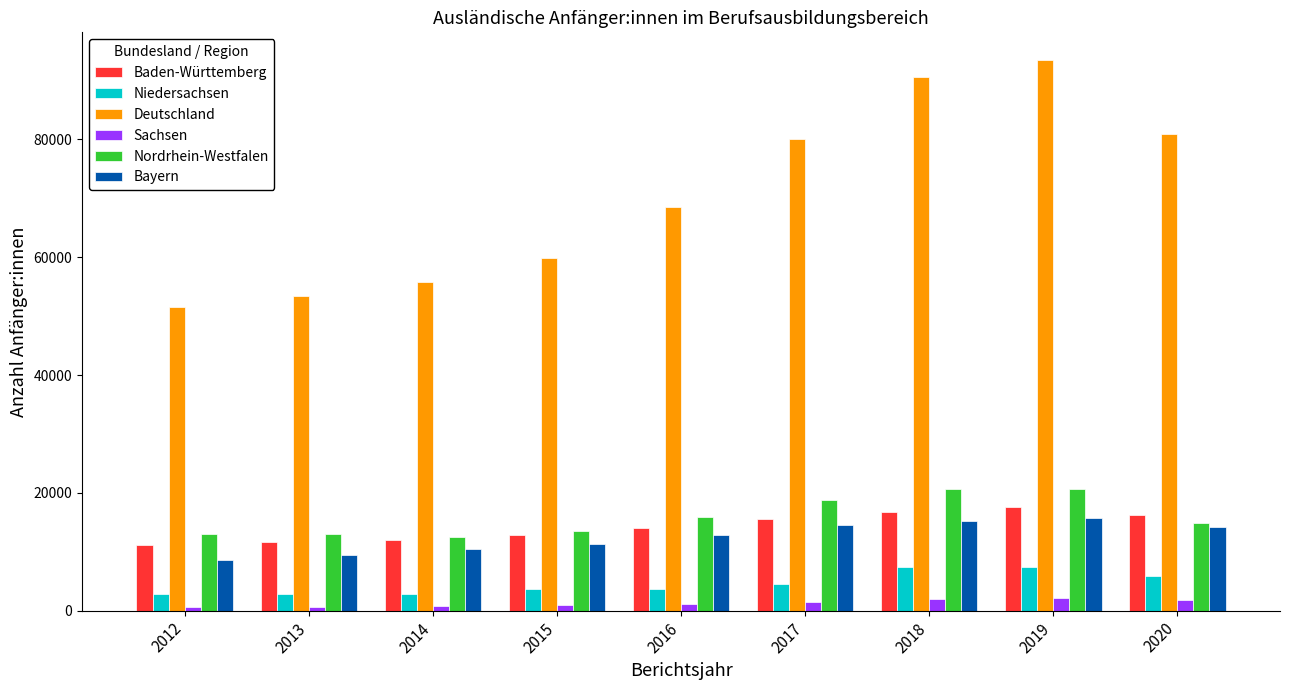

Which series has the largest range (max minus min)?

Deutschland